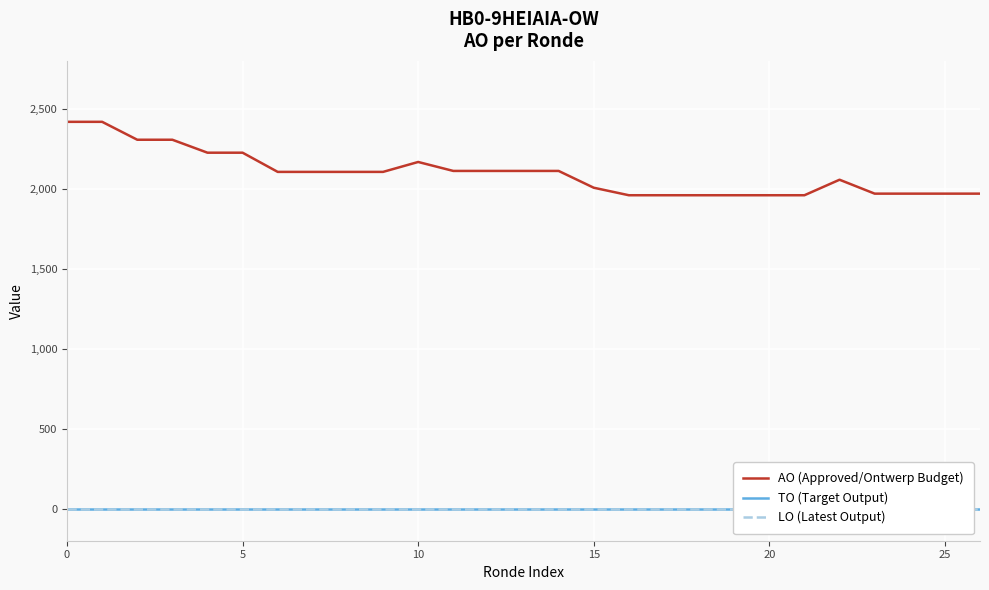

How many data points does each series have?

27